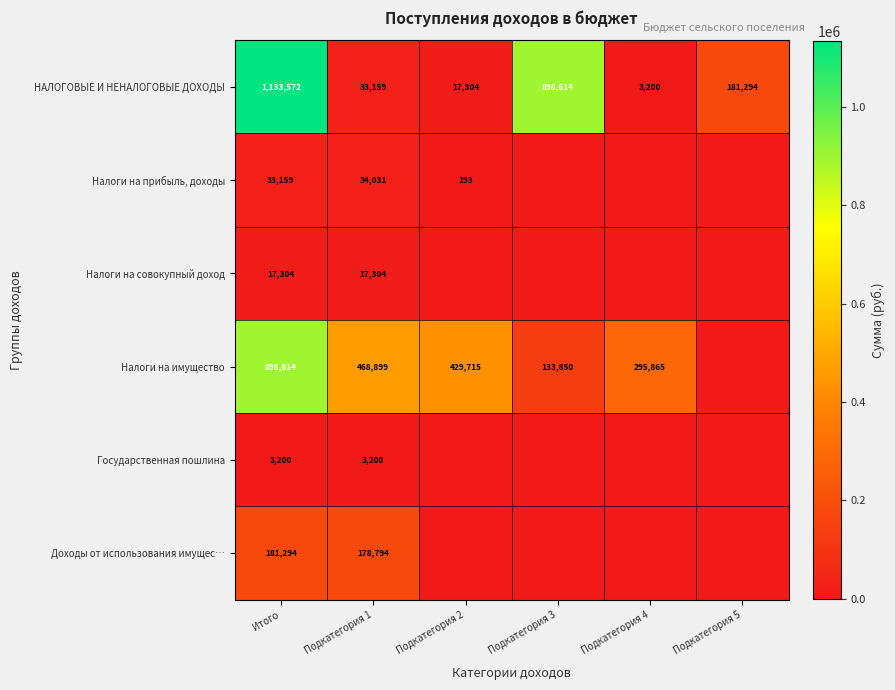

What is the greatest value displayed?

1133571.9